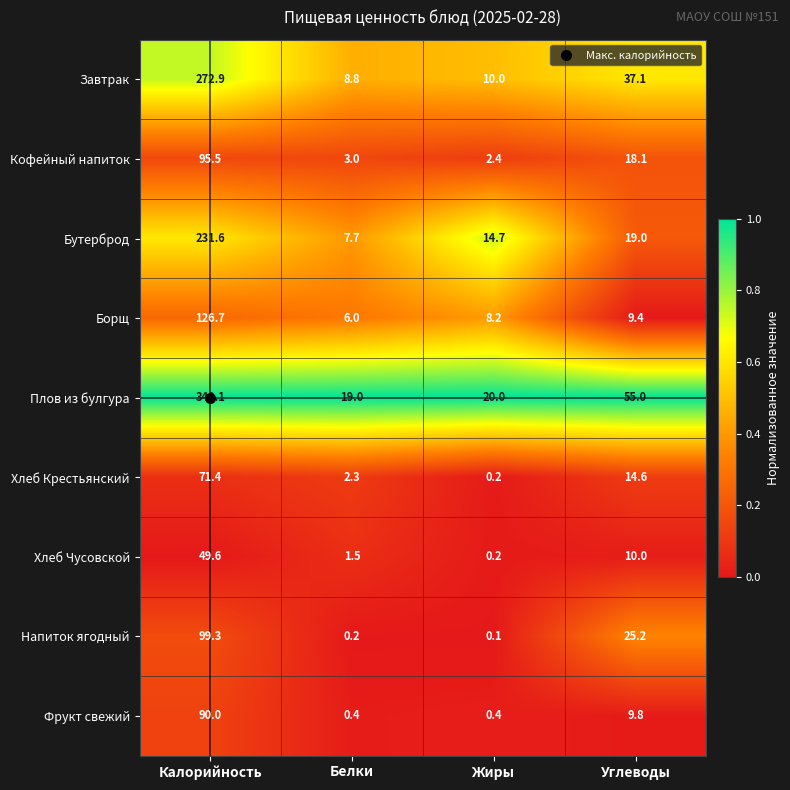

How many data points does each series have?

4